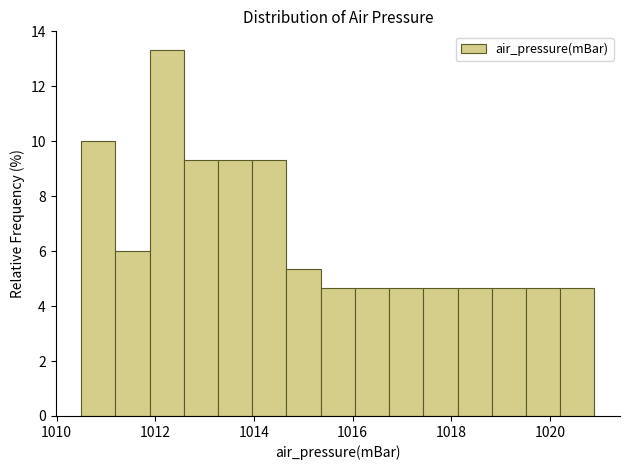

Around what value on the x-axis is the tallest bar? Give the approximate position of its centre, as read against the axis.

1012.2